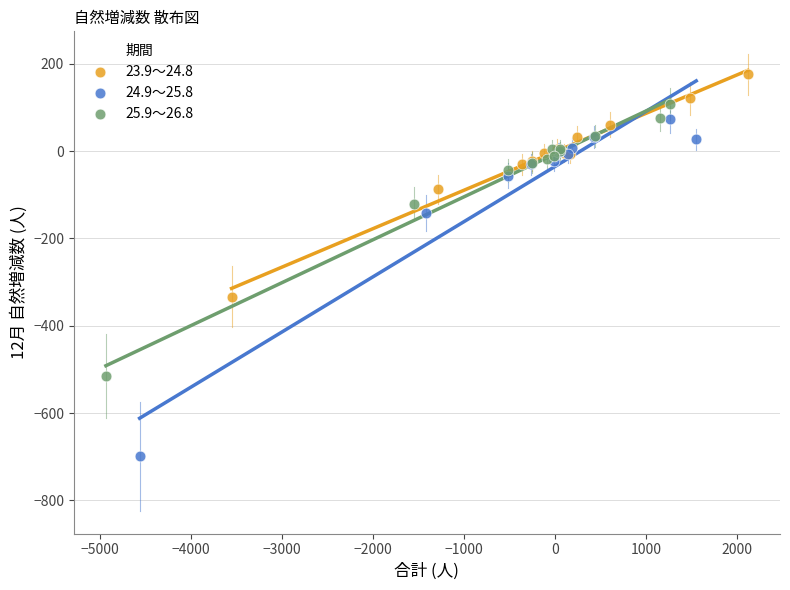

Which series has the largest Y range (max minus min)?

24.9～25.8